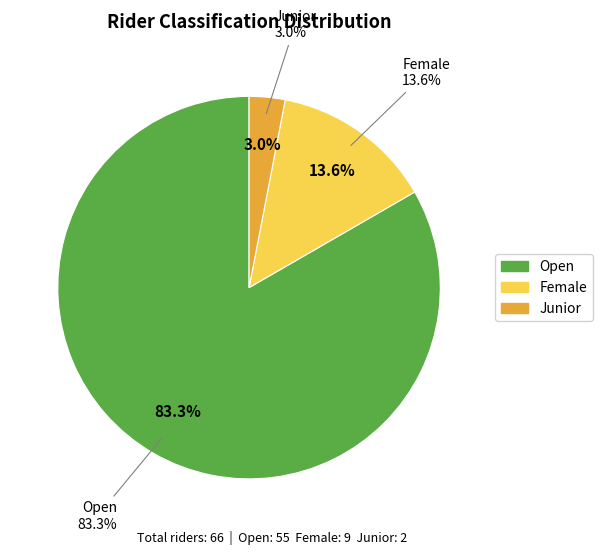

Is there any slice that represents more than half of the pie?

Yes